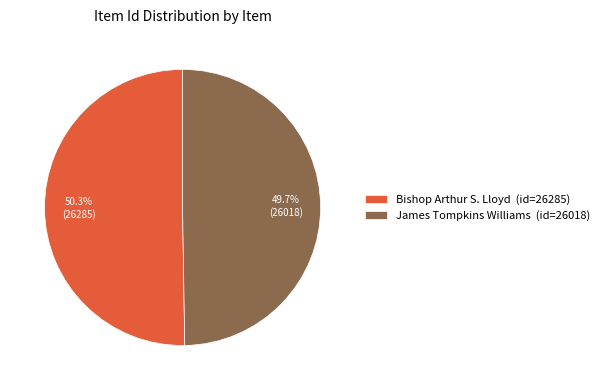

To the nearest percent, what is the difference between the Bishop Arthur S. Lloyd and James Tompkins Williams slice percentages?

1%